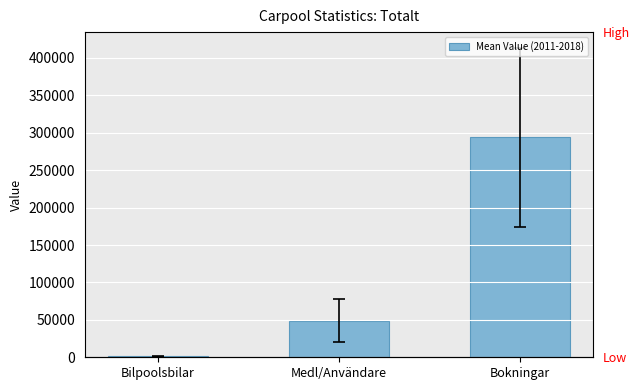

Rank the categories by value from highest to lowest.

Bokningar, Medl/Användare, Bilpoolsbilar